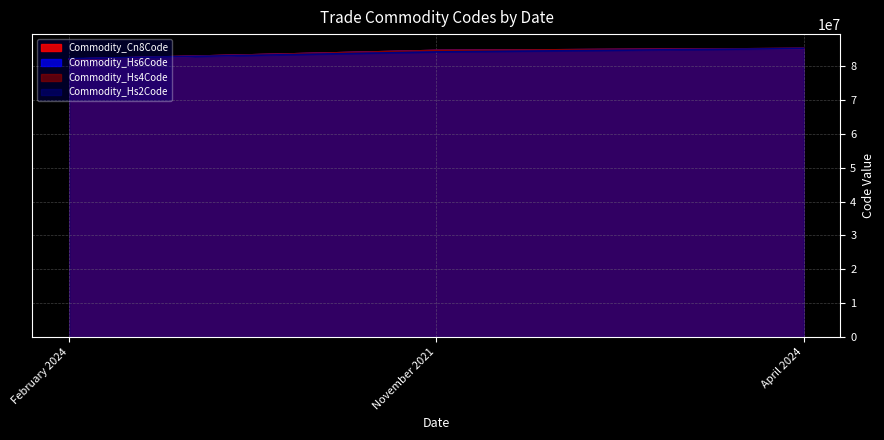

Reading left to right, what are all the values shown in this chart?

Commodity_Hs6Code: 82142095.3	84719098.3	85287199.0
Commodity_Hs4Code: 82146933.9	84717150.9	85287199.0
Commodity_Hs2Code: 82277062.6	84283820.2	85287199.0
Commodity_Cn8Code: 82142000.0	84719000.0	85287199.0